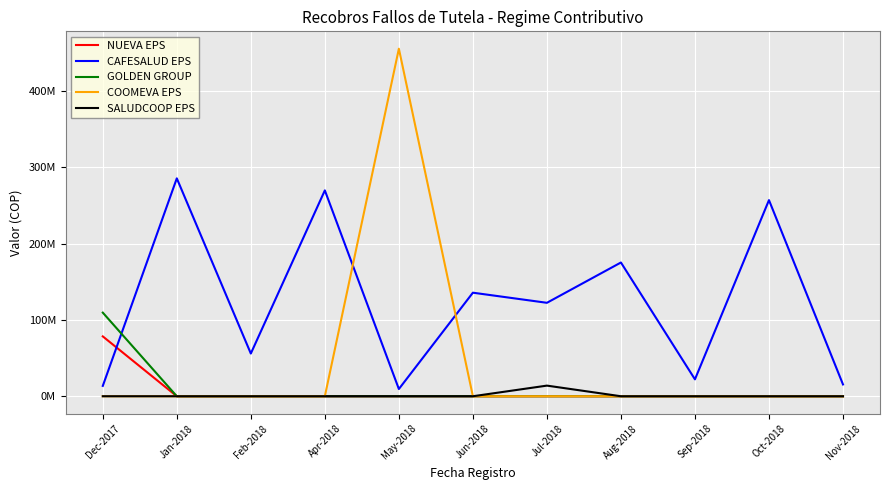

Does the chart have visible grid lines?

Yes